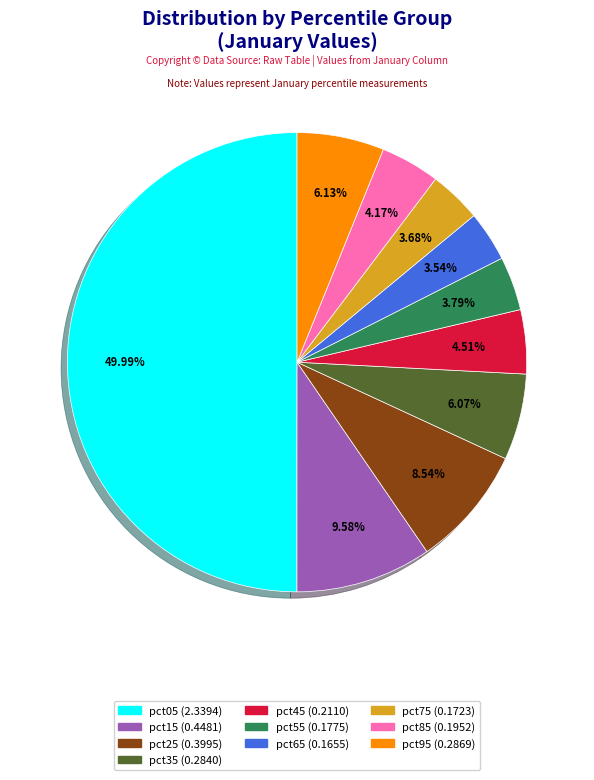

To the nearest percent, what is the average slice percentage?

10%